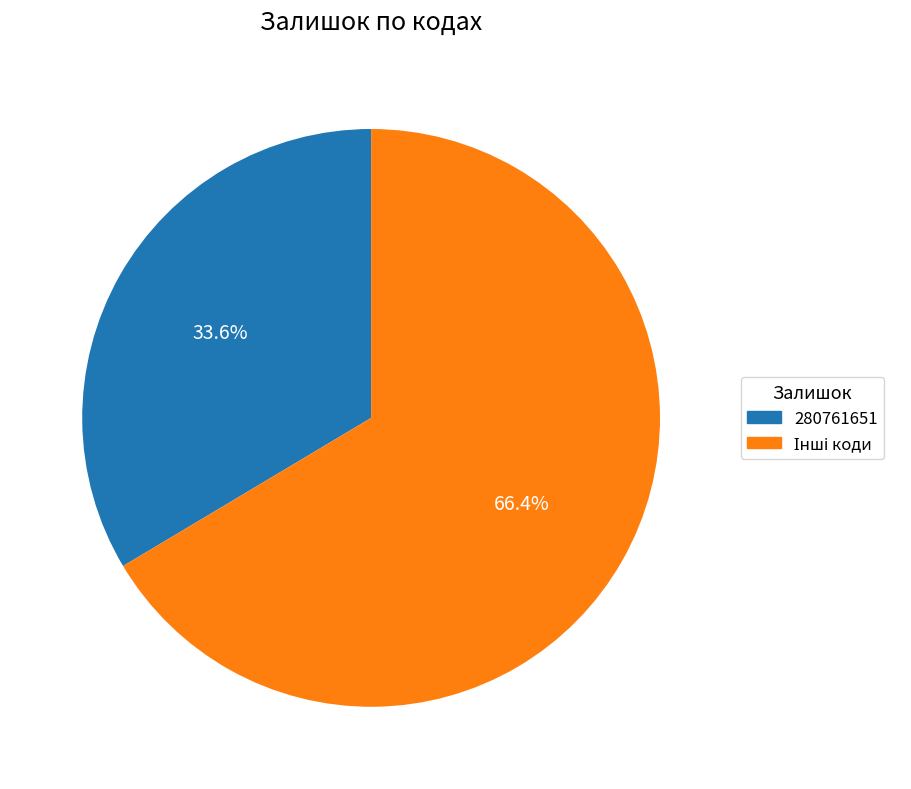

Is there any slice that represents more than half of the pie?

Yes